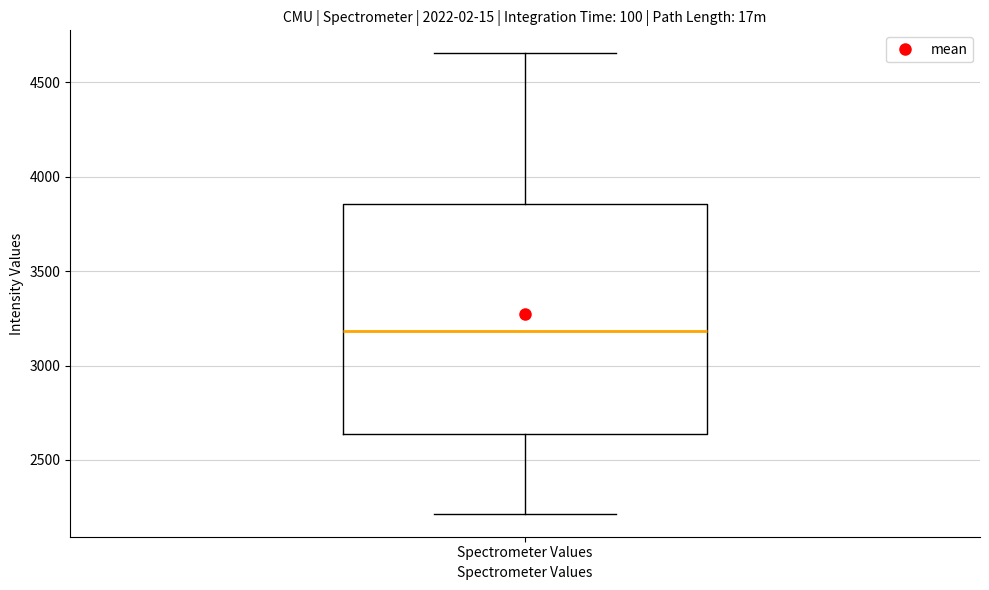

Transcribe this box plot: give where the median line is, the range the box spans, and where the two whiskers end, as read against the y-axis. The values are not printed on the chart, so give them approximately, as read against the axis.

median 3200, box 2650 to 3850, whiskers 2200 to 4650